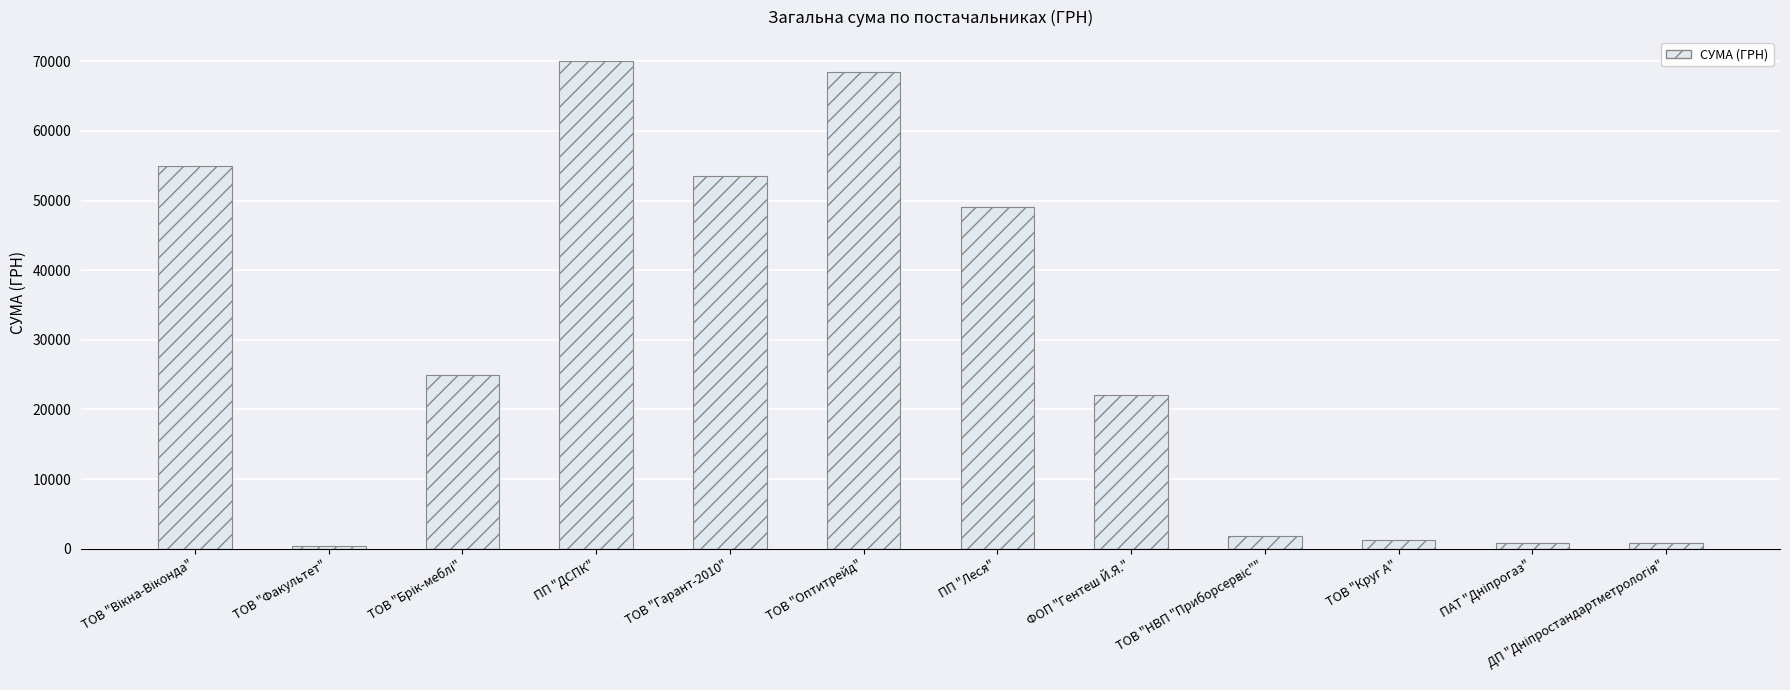

What is the sum of all values?

348350.4